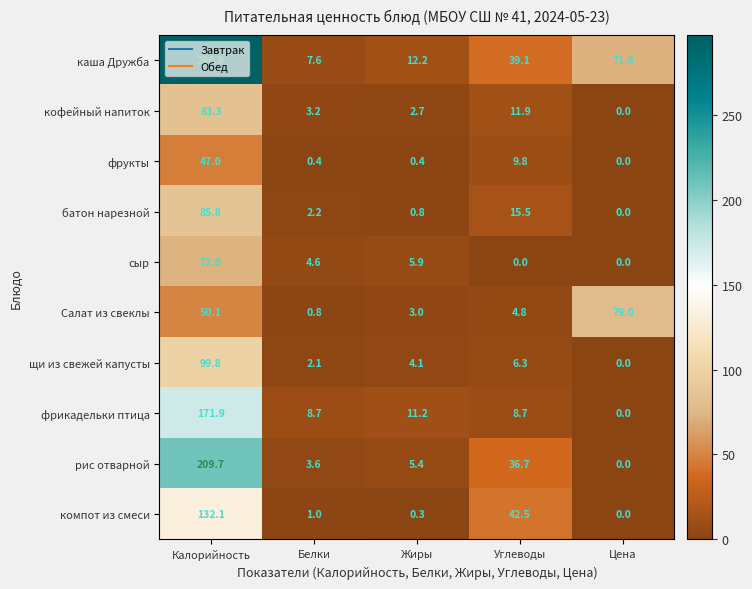

What is the difference between the maximum and minimum values in the компот из смеси series?

132.1